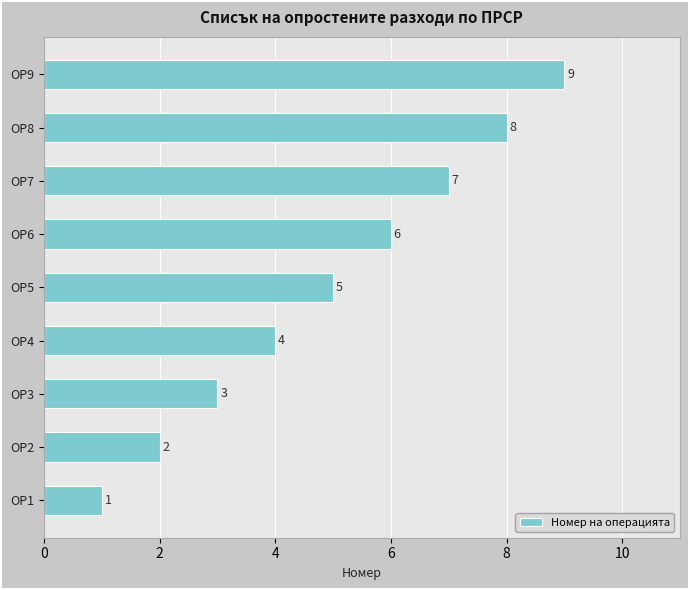

What is the sum of all values?

45